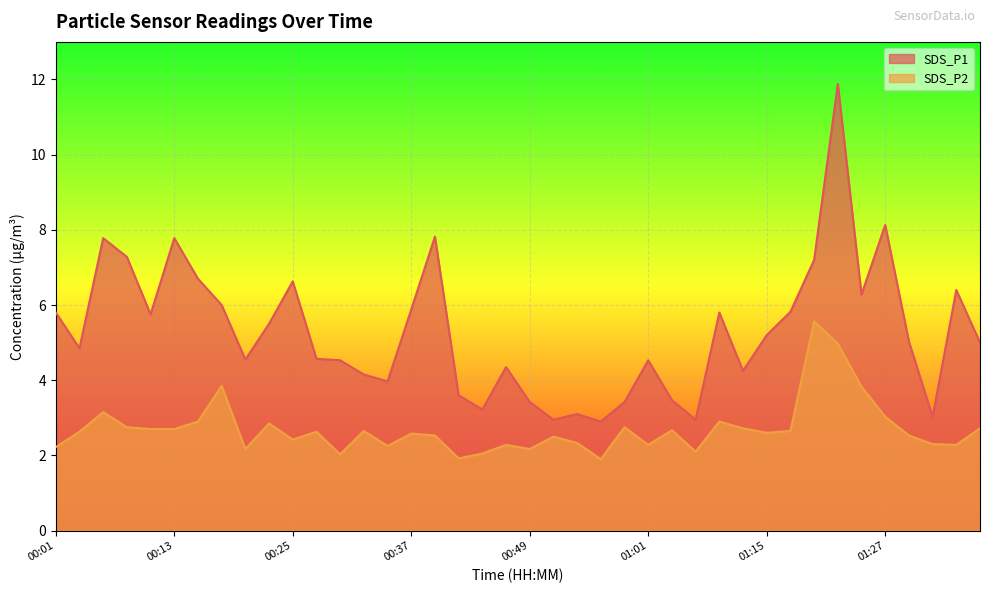

Rank the series at 00:42 from highest to lowest value.

SDS_P1, SDS_P2